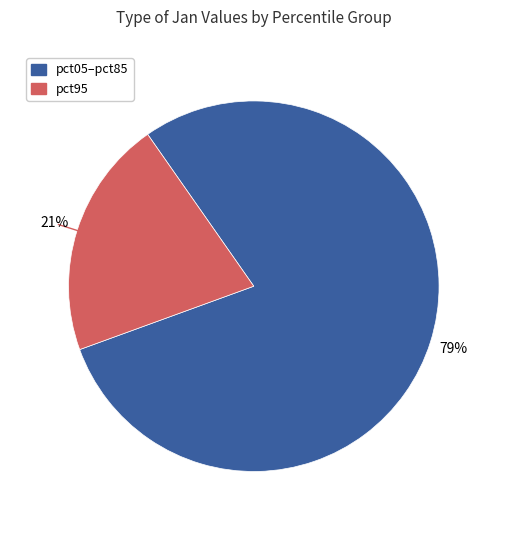

Is there any slice that represents more than half of the pie?

Yes